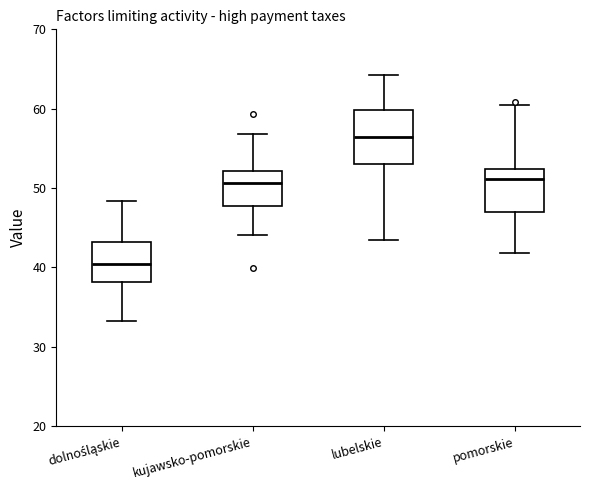

Comparing the boxes themselves (not the whiskers), which one is the tallest?

lubelskie